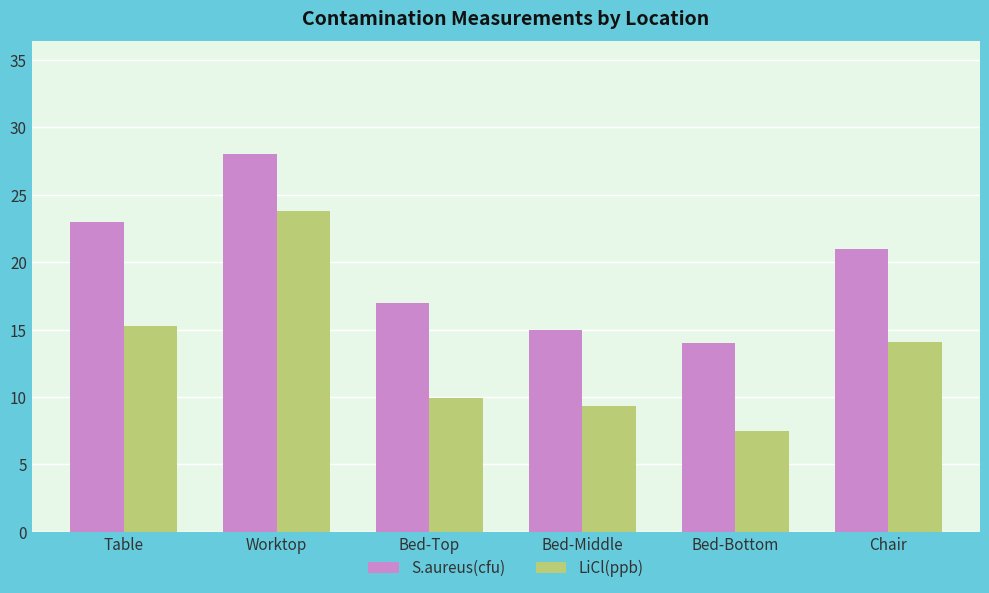

What is the sum of the S.aureus(cfu) values at Table and Bed-Top?

40.0